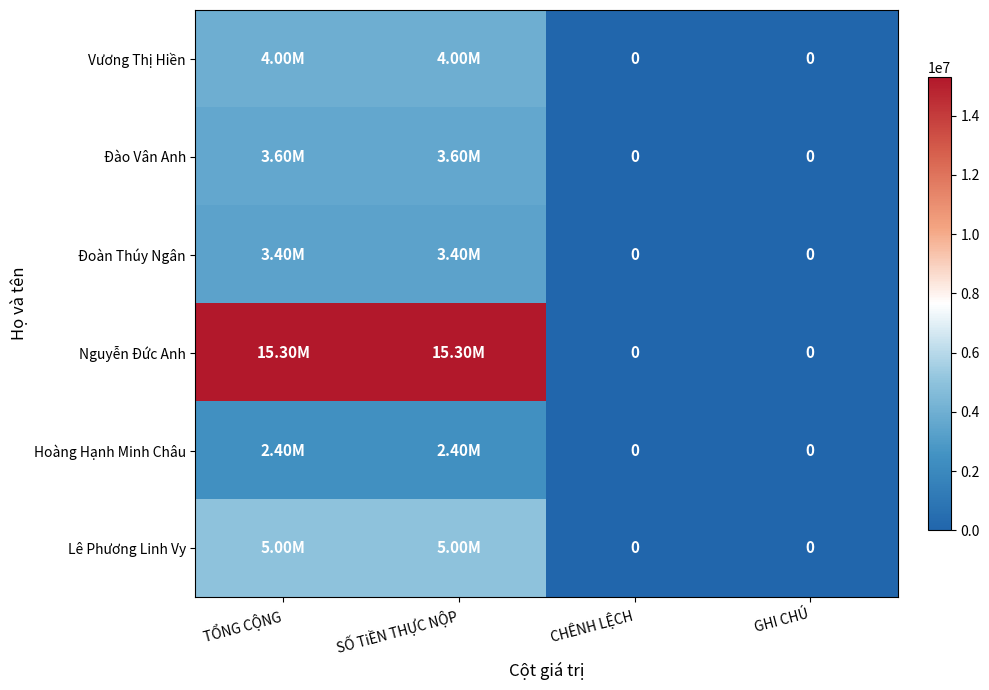

Which series has the largest total across all categories?

Nguyễn Đức Anh